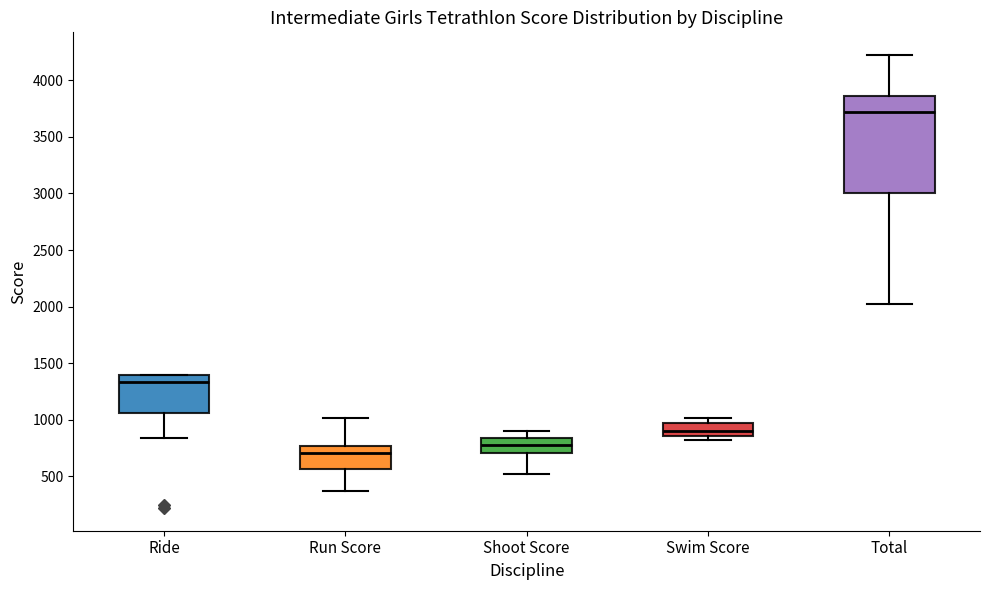

Reading left to right, transcribe this box plot: for each box, give where its median line is, the range the box spans, and where its two whiskers end, as read against the y-axis. The values are not printed on the chart, so give them approximately, as read against the axis.

Ride: median 1350, box 1050 to 1400, whiskers 850 to 1400
Run Score: median 700, box 550 to 750, whiskers 350 to 1000
Shoot Score: median 800, box 700 to 850, whiskers 500 to 900
Swim Score: median 900, box 850 to 950, whiskers 800 to 1000
Total: median 3700, box 3000 to 3850, whiskers 2050 to 4200